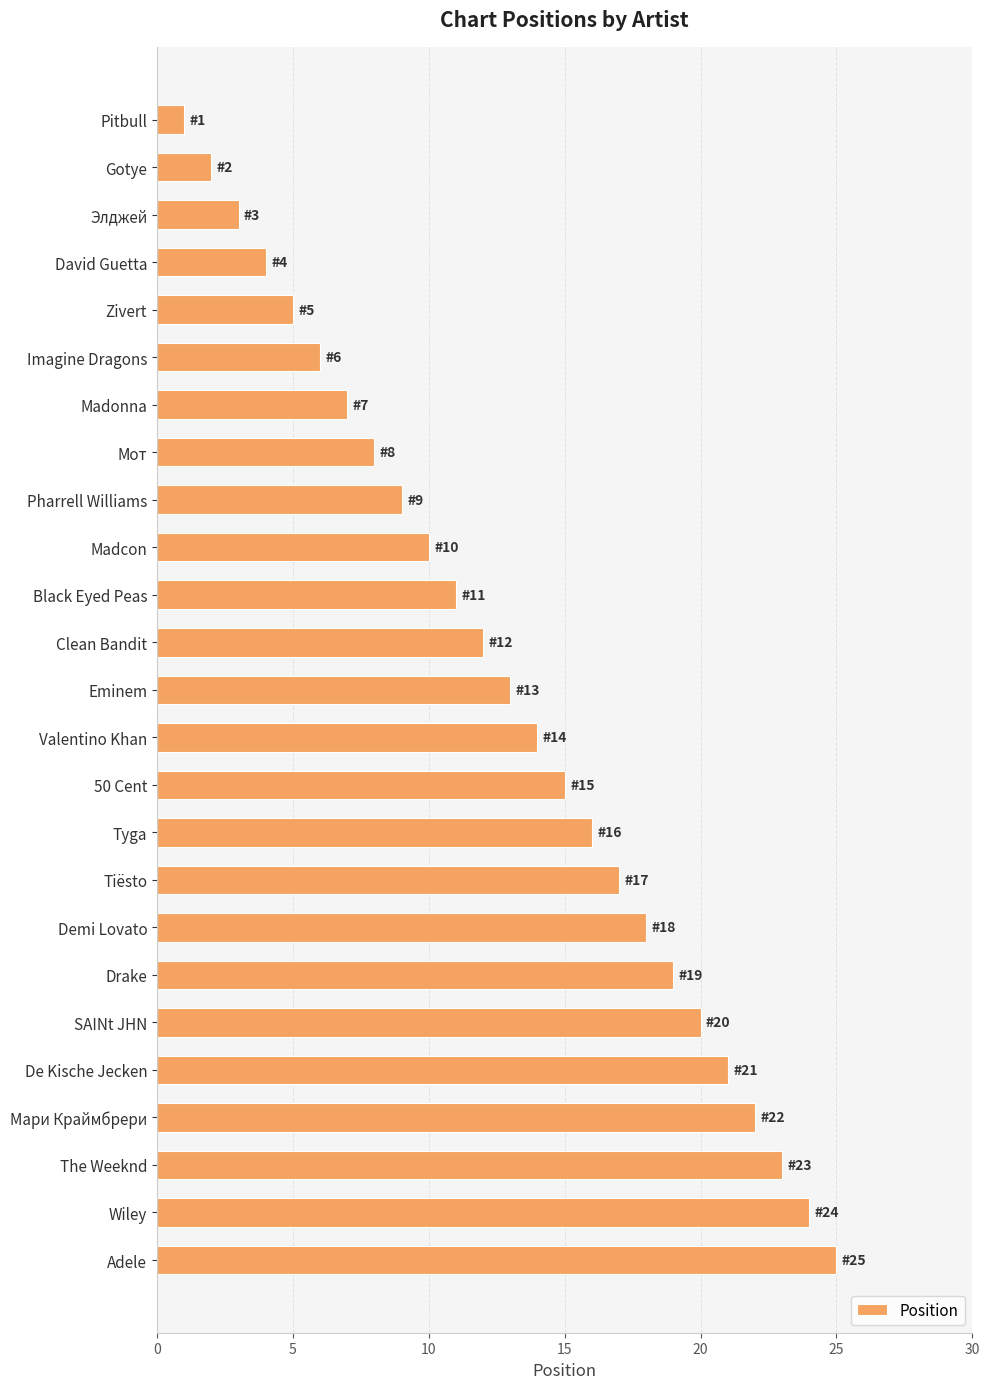

What is the difference between the values at Pitbull and Madonna?

6